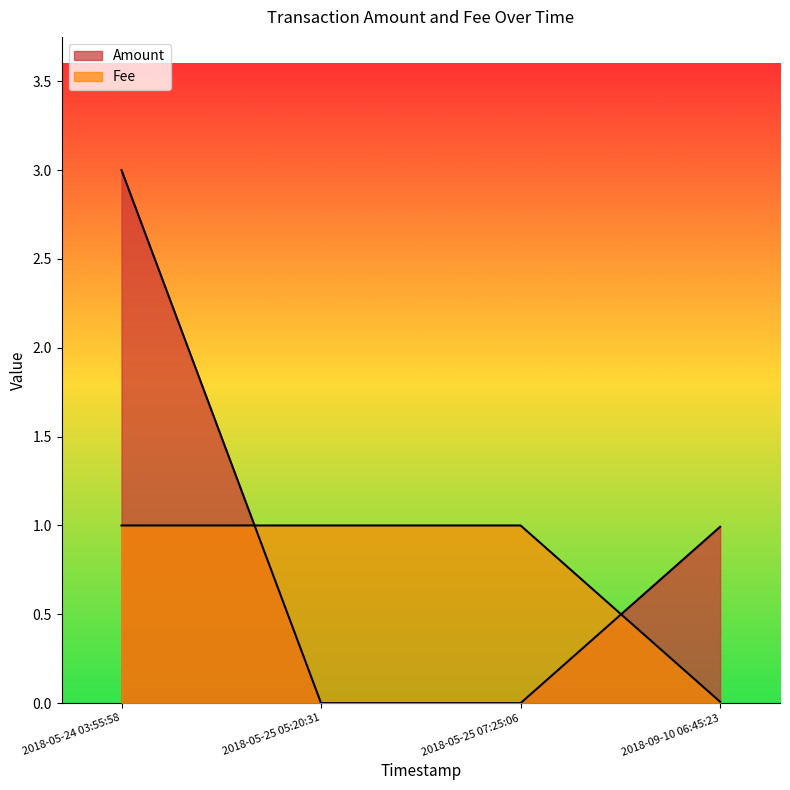

Does the chart display data point markers on the line(s)?

No